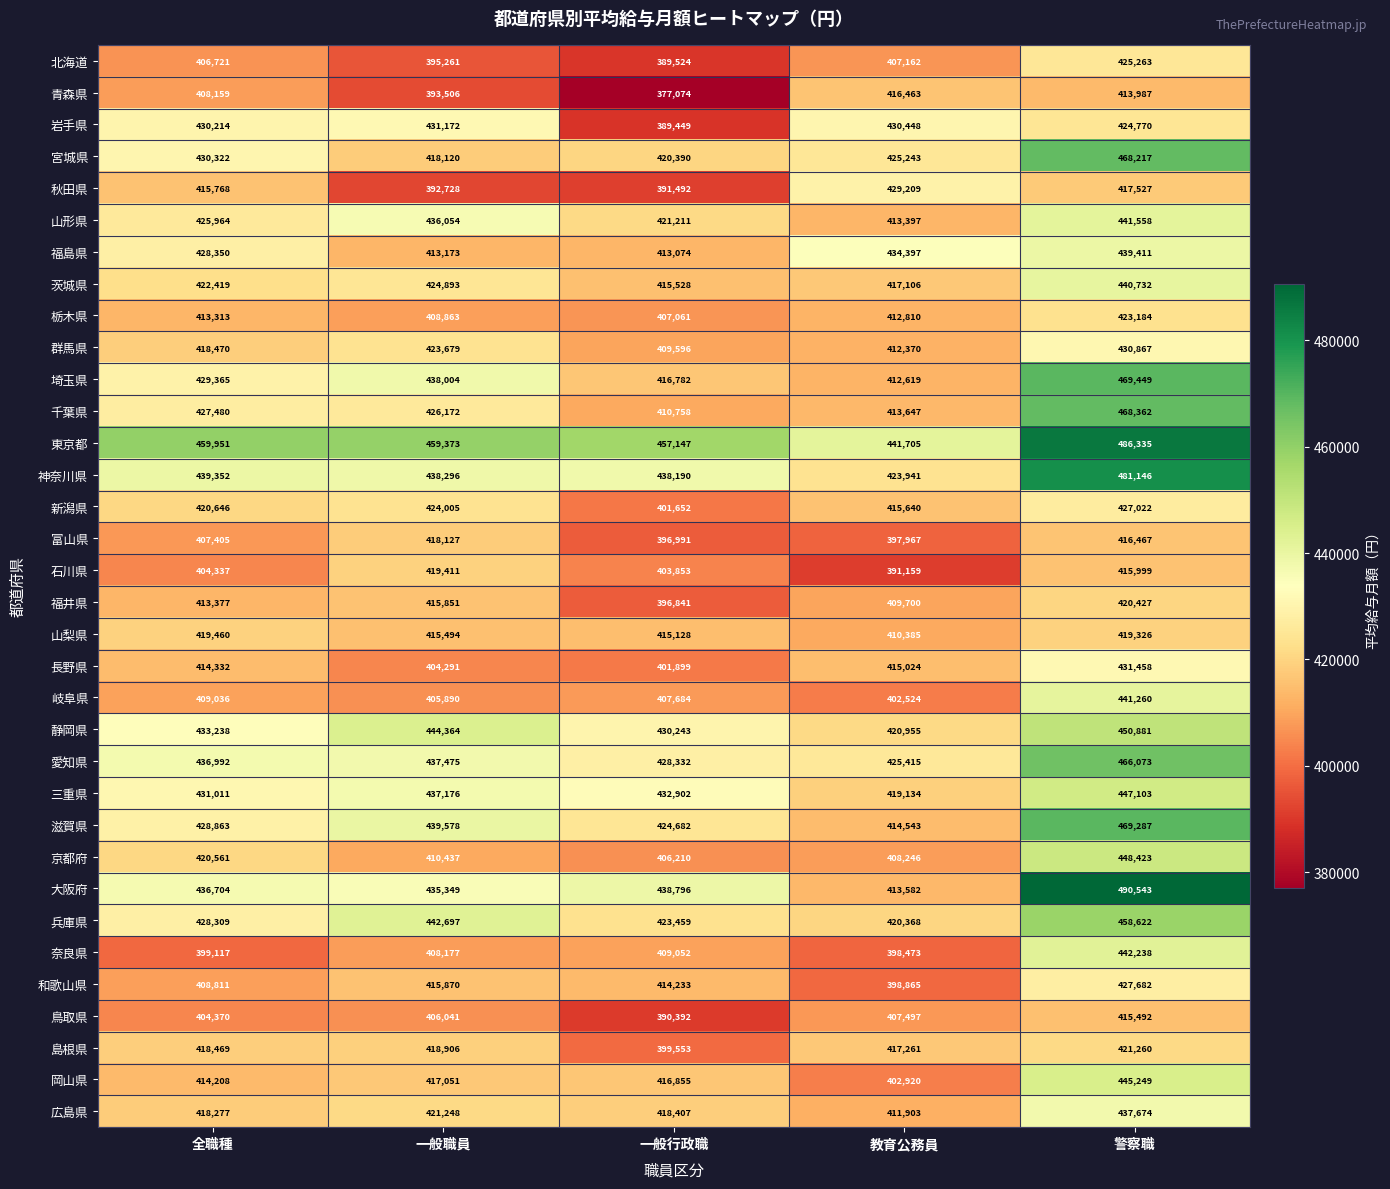

List the series in order of their peak value, highest first.

大阪府, 東京都, 神奈川県, 埼玉県, 滋賀県, 千葉県, 宮城県, 愛知県, 兵庫県, 静岡県, 京都府, 三重県, 岡山県, 奈良県, 山形県, 岐阜県, 茨城県, 福島県, 広島県, 長野県, 岩手県, 群馬県, 秋田県, 和歌山県, 新潟県, 北海道, 栃木県, 島根県, 福井県, 山梨県, 石川県, 富山県, 青森県, 鳥取県